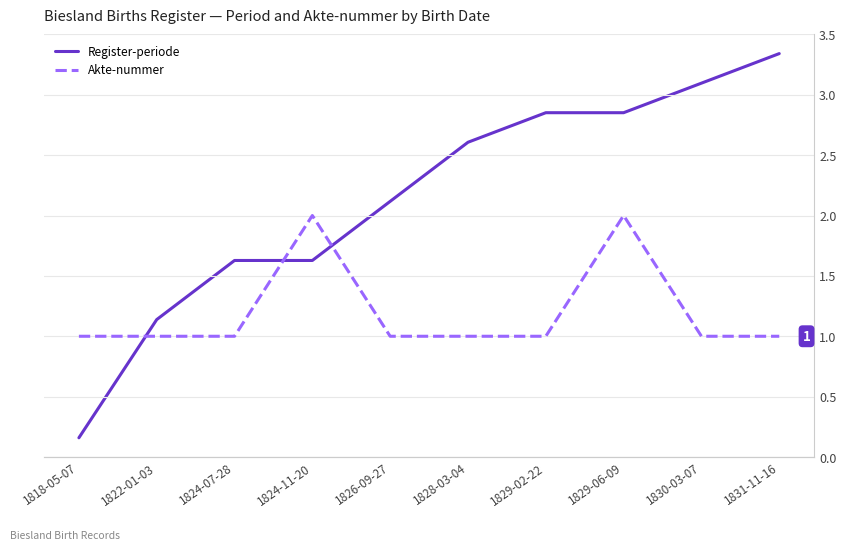

What are all the series names shown in the legend?

Register-periode, Akte-nummer